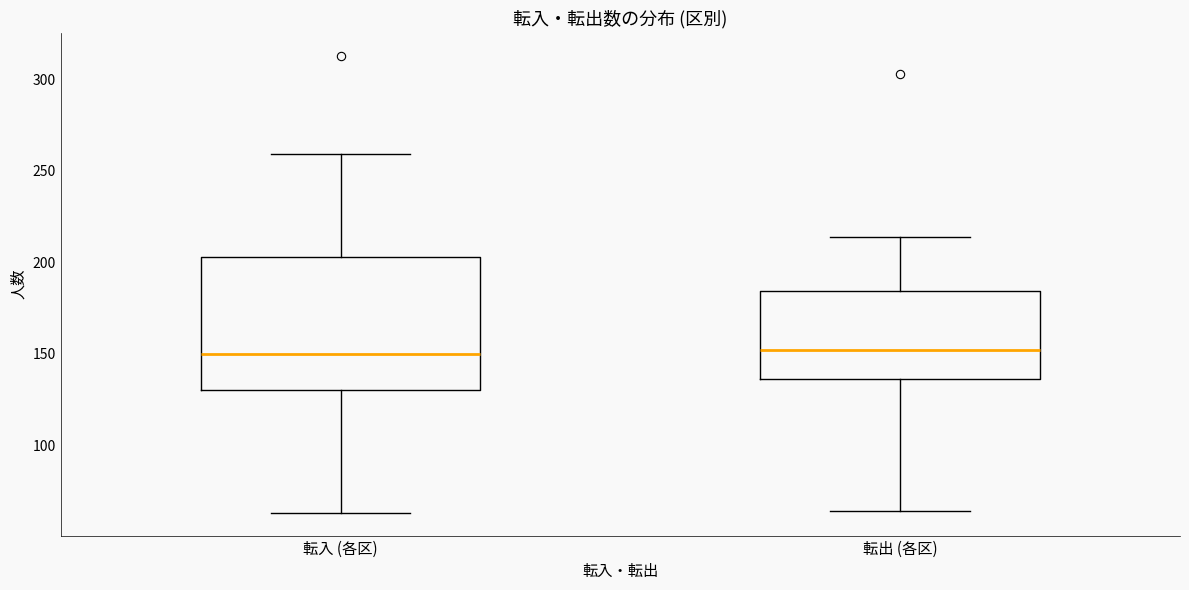

Reading left to right, read every box against the y-axis: the position of its median line, the range the box covers, and the ends of its whiskers. The values are not printed on the chart, so give them approximately, as read against the axis.

転入 (各区): median 150, box 130 to 205, whiskers 65 to 260
転出 (各区): median 150, box 135 to 185, whiskers 65 to 215